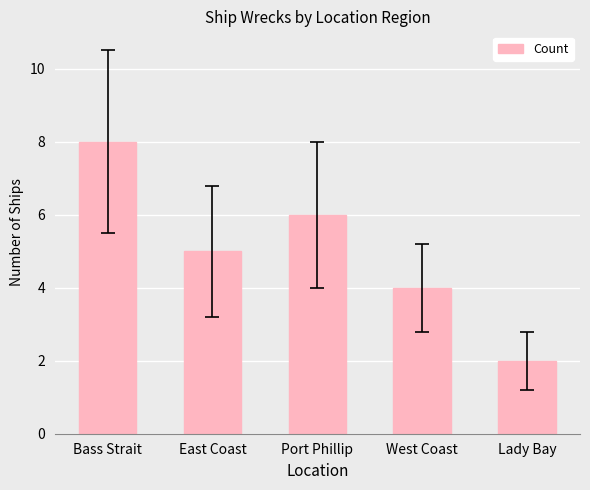

What is the difference between the second highest and minimum values?

4